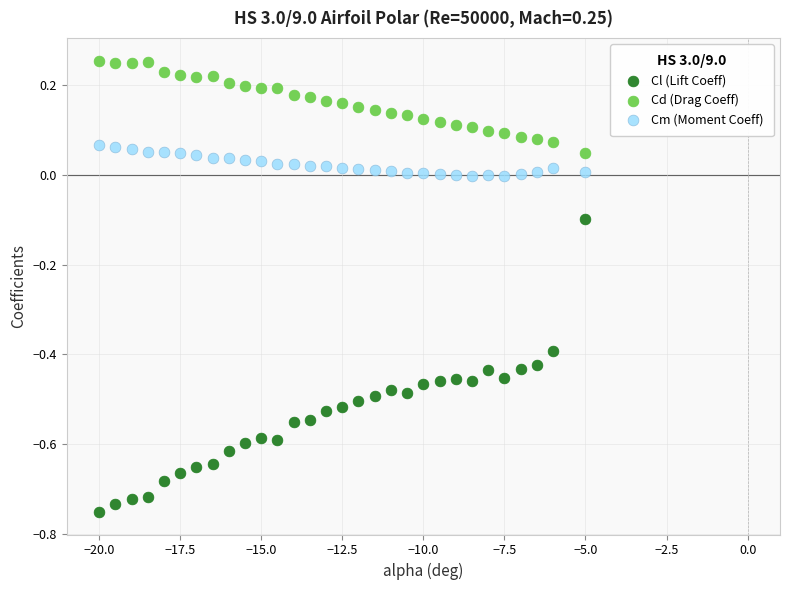

What is the X range (max minus min) for the scatter plot?

15.0